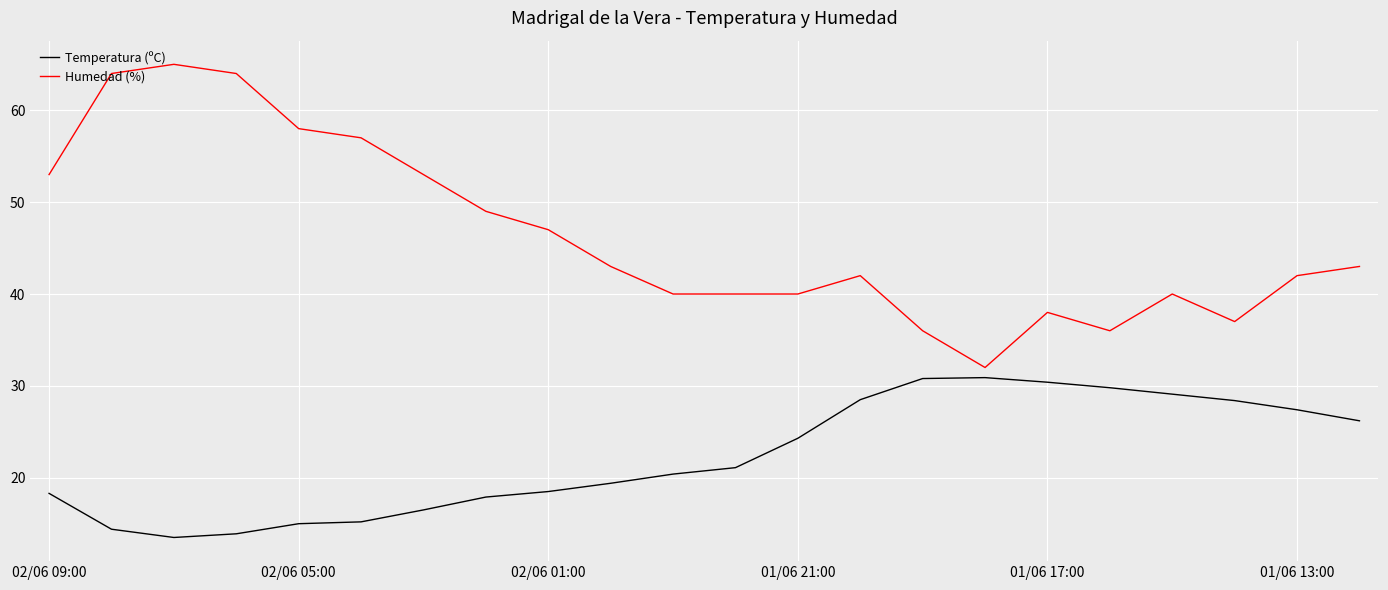

Which series has the largest total across all categories?

Humedad (%)